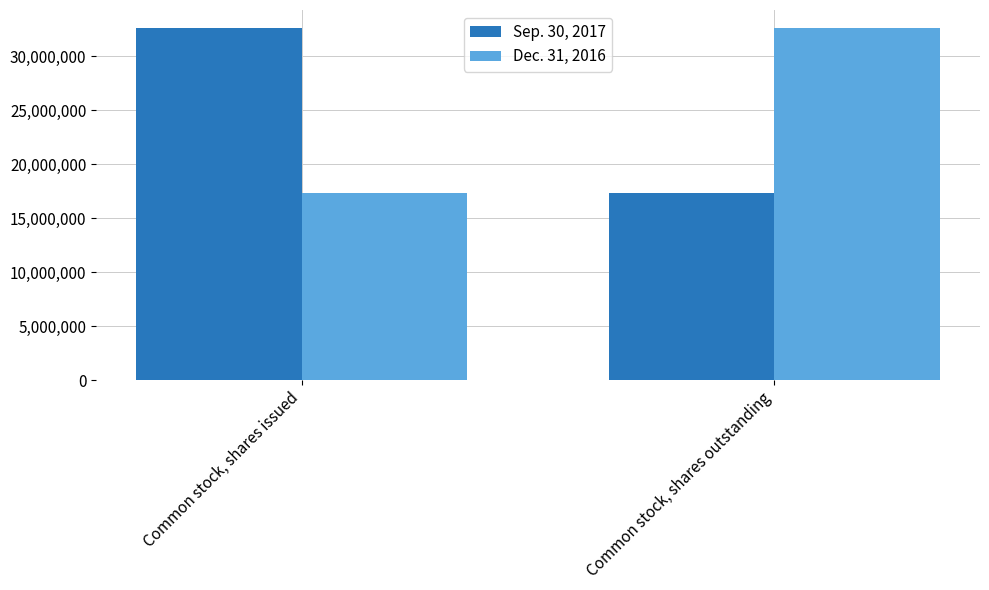

List the labels in order of Dec. 31, 2016 value, largest first.

Common stock, shares outstanding, Common stock, shares issued